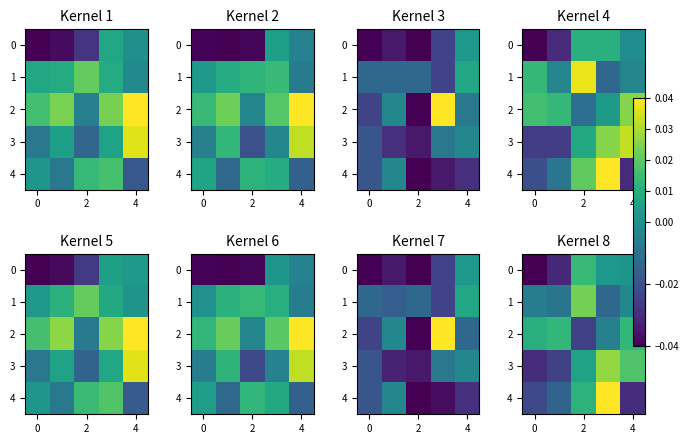

Is it true that 2 equals -0.0 at 2?

True